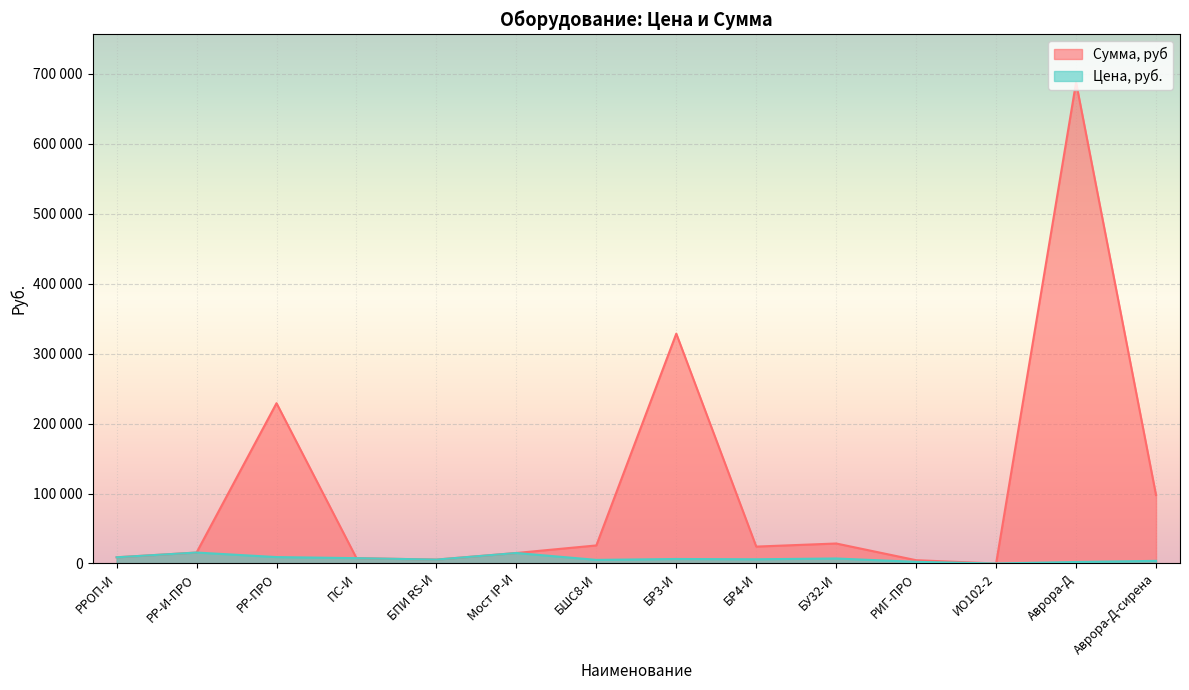

What are all the series names shown in the legend?

Сумма, руб, Цена, руб.